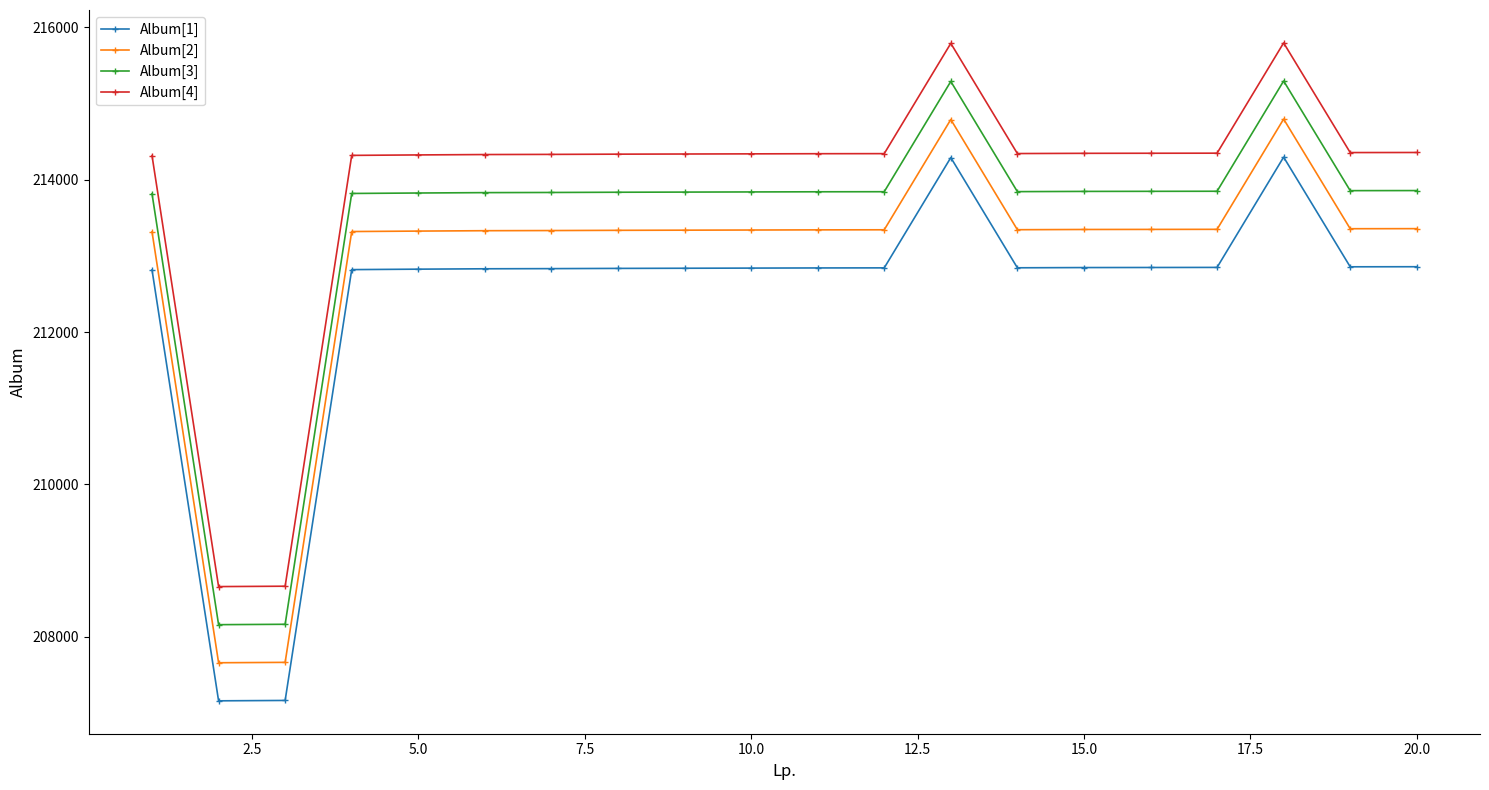

True or false: Album[1] and Album[2] intersect in this chart.

False